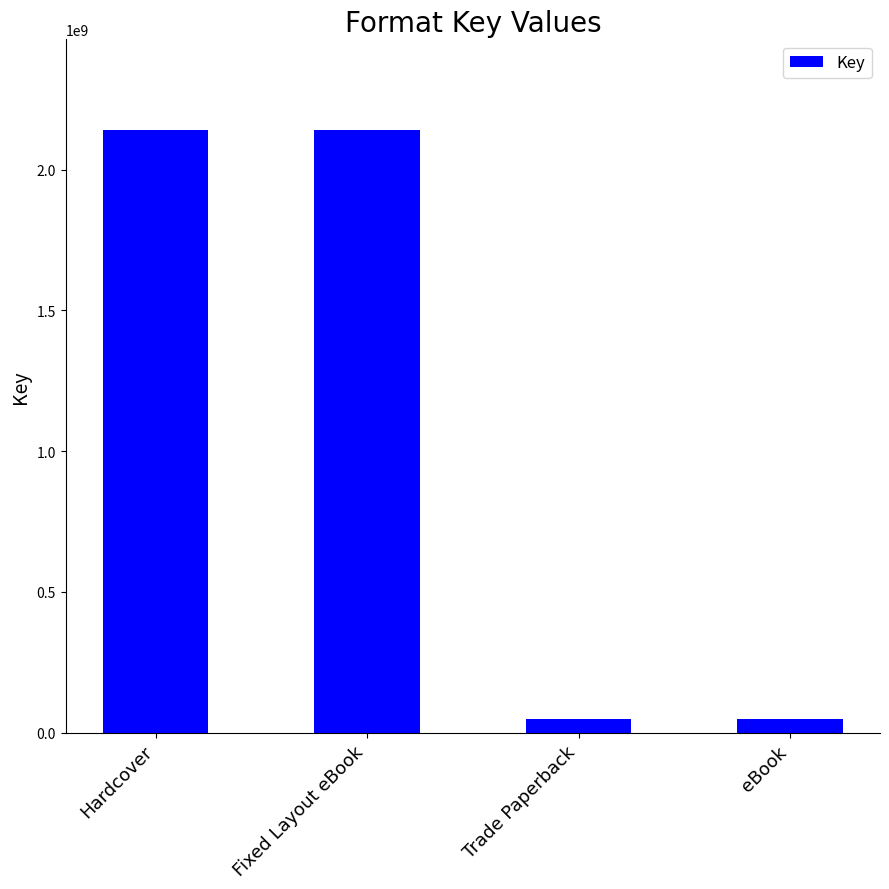

How many series are shown in this chart?

1